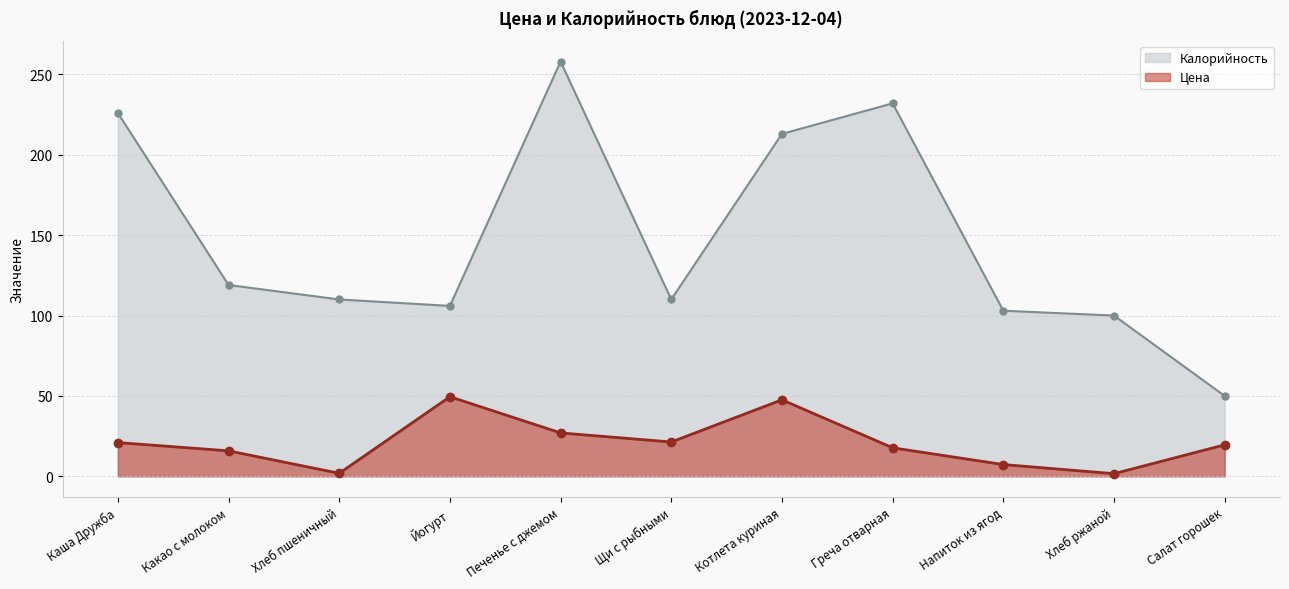

How many values in the Цена series are below 19?

5